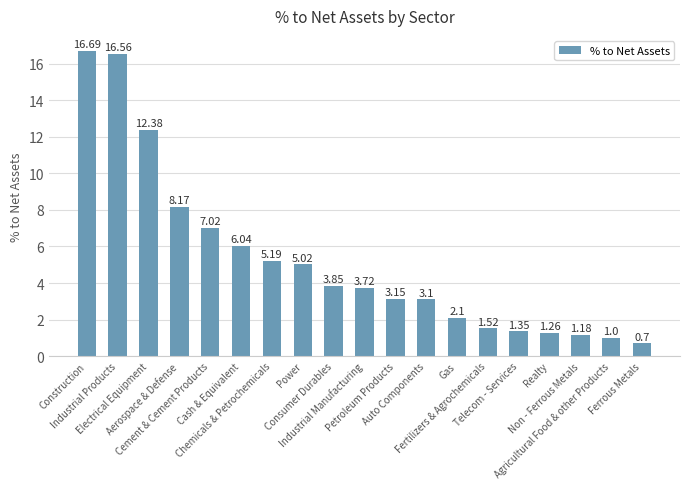

Does the chart contain stacked bars?

No